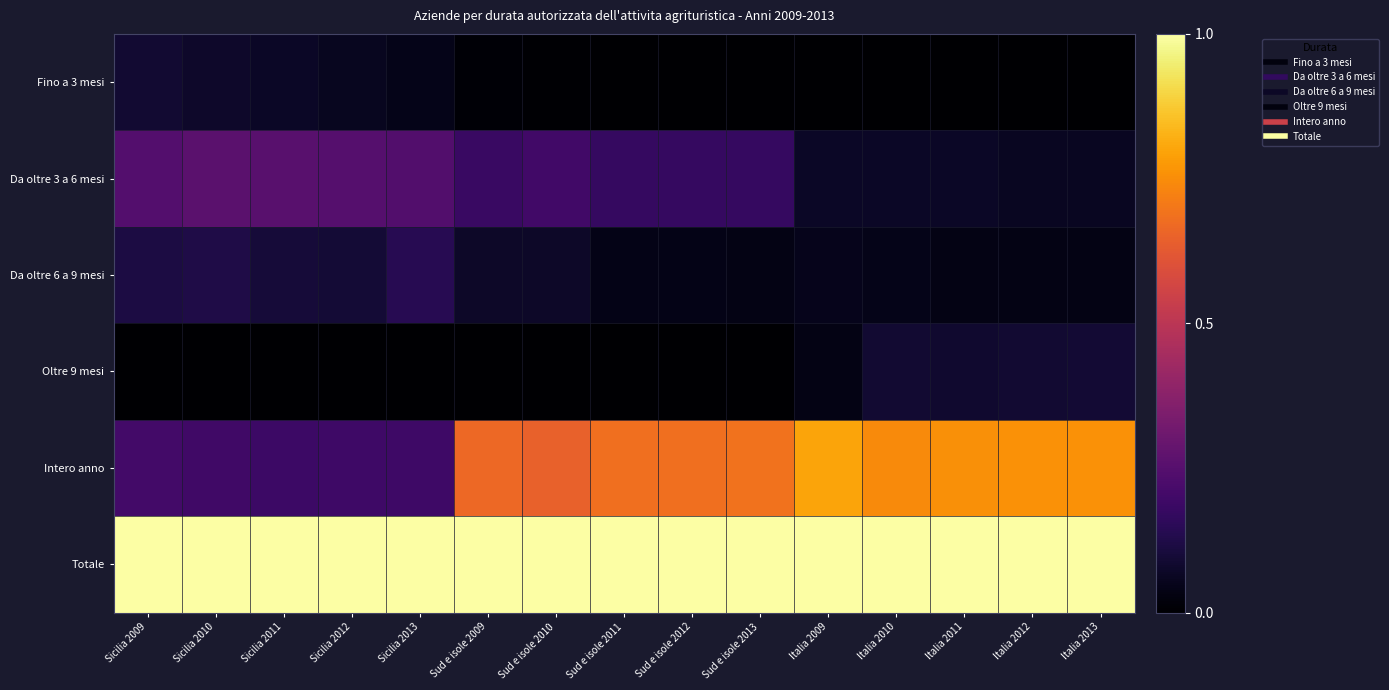

Reading right to left, what are all the values shown in this chart?

Fino a 3 mesi: Italia 2013=0.0	Italia 2012=0.0	Italia 2011=0.0	Italia 2010=0.0	Italia 2009=0.0	Sud e isole 2013=0.0	Sud e isole 2012=0.0	Sud e isole 2011=0.0	Sud e isole 2010=0.0	Sud e isole 2009=0.0	Sicilia 2013=0.0	Sicilia 2012=0.1	Sicilia 2011=0.1	Sicilia 2010=0.1	Sicilia 2009=0.1
Da oltre 3 a 6 mesi: Italia 2013=0.1	Italia 2012=0.1	Italia 2011=0.1	Italia 2010=0.1	Italia 2009=0.1	Sud e isole 2013=0.2	Sud e isole 2012=0.2	Sud e isole 2011=0.2	Sud e isole 2010=0.2	Sud e isole 2009=0.2	Sicilia 2013=0.2	Sicilia 2012=0.2	Sicilia 2011=0.3	Sicilia 2010=0.3	Sicilia 2009=0.2
Da oltre 6 a 9 mesi: Italia 2013=0.0	Italia 2012=0.0	Italia 2011=0.0	Italia 2010=0.0	Italia 2009=0.0	Sud e isole 2013=0.0	Sud e isole 2012=0.0	Sud e isole 2011=0.0	Sud e isole 2010=0.1	Sud e isole 2009=0.1	Sicilia 2013=0.1	Sicilia 2012=0.1	Sicilia 2011=0.1	Sicilia 2010=0.1	Sicilia 2009=0.1
Oltre 9 mesi: Italia 2013=0.1	Italia 2012=0.1	Italia 2011=0.1	Italia 2010=0.1	Italia 2009=0.0	Sud e isole 2013=0.0	Sud e isole 2012=0.0	Sud e isole 2011=0.0	Sud e isole 2010=0.0	Sud e isole 2009=0.0	Sicilia 2013=0.0	Sicilia 2012=0.0	Sicilia 2011=0.0	Sicilia 2010=0.0	Sicilia 2009=0.0
Intero anno: Italia 2013=0.8	Italia 2012=0.8	Italia 2011=0.8	Italia 2010=0.7	Italia 2009=0.8	Sud e isole 2013=0.7	Sud e isole 2012=0.7	Sud e isole 2011=0.7	Sud e isole 2010=0.6	Sud e isole 2009=0.7	Sicilia 2013=0.2	Sicilia 2012=0.2	Sicilia 2011=0.2	Sicilia 2010=0.2	Sicilia 2009=0.2
Totale: Italia 2013=1.0	Italia 2012=1.0	Italia 2011=1.0	Italia 2010=1.0	Italia 2009=1.0	Sud e isole 2013=1.0	Sud e isole 2012=1.0	Sud e isole 2011=1.0	Sud e isole 2010=1.0	Sud e isole 2009=1.0	Sicilia 2013=1.0	Sicilia 2012=1.0	Sicilia 2011=1.0	Sicilia 2010=1.0	Sicilia 2009=1.0